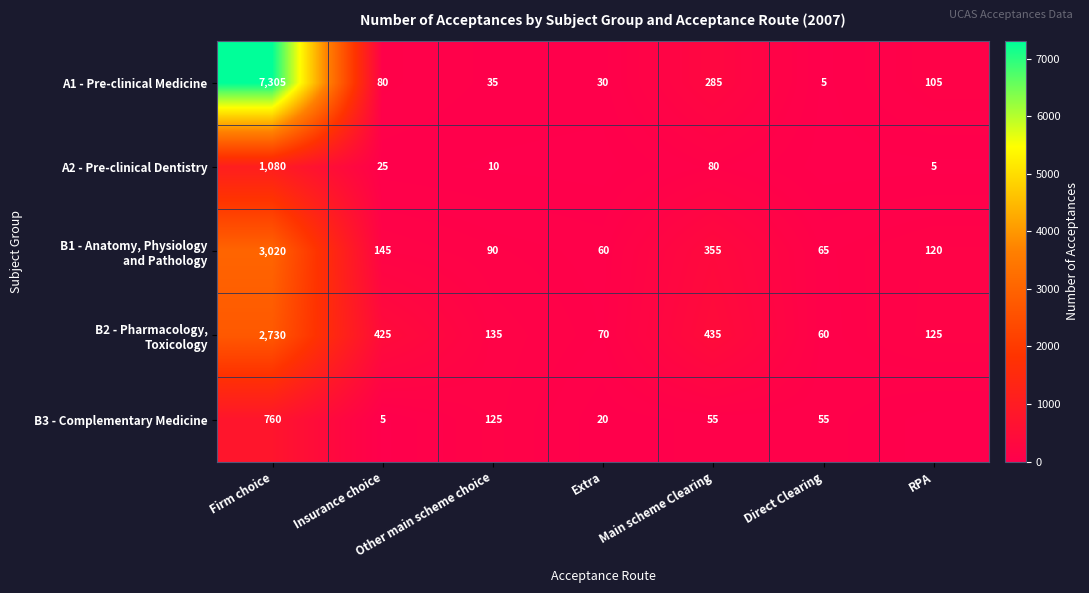

Is it true that A1 - Pre-clinical Medicine equals 2567 at Firm choice?

False